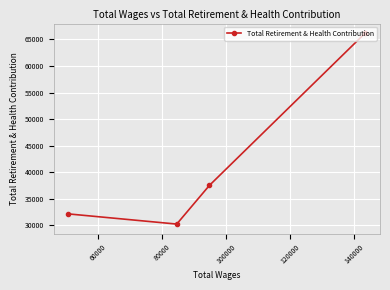

What is the value of the 4th point from the left?

66193